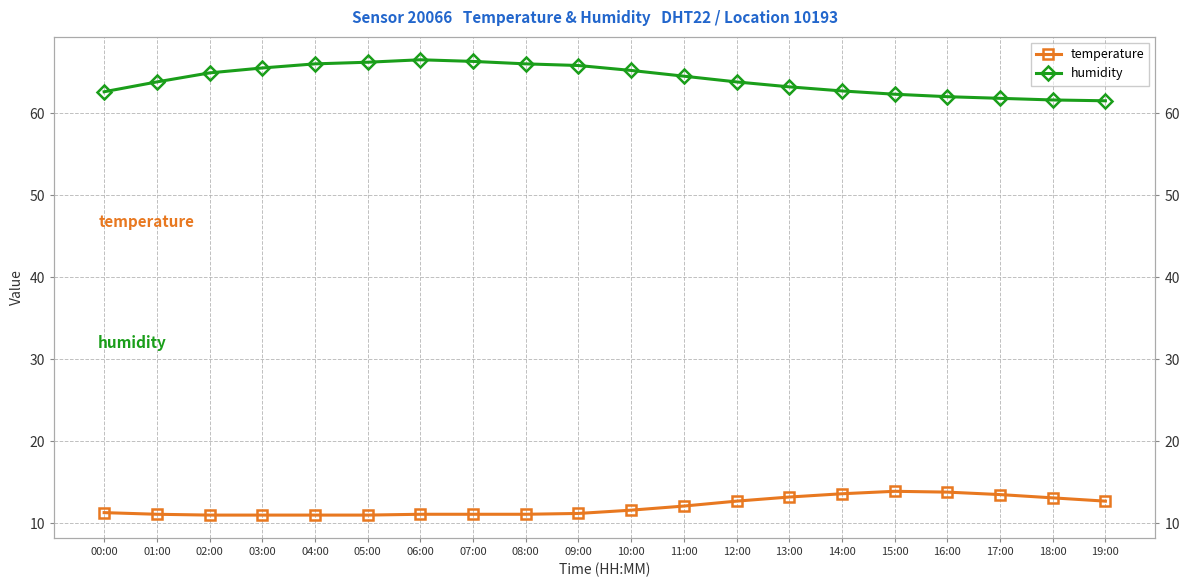

True or false: temperature has more than 0 points higher than both neighbors.

True